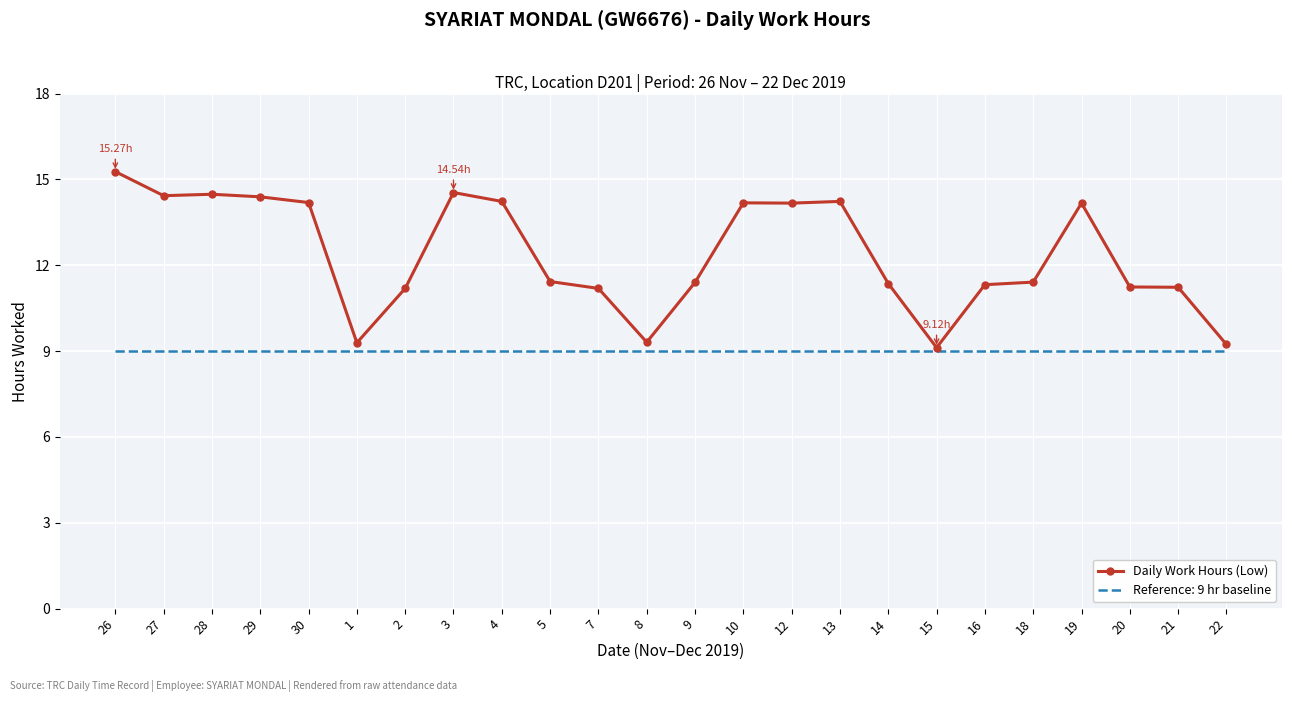

Rank the series by their average value, from highest to lowest.

Daily Work Hours (Low), Reference: 9 hr baseline